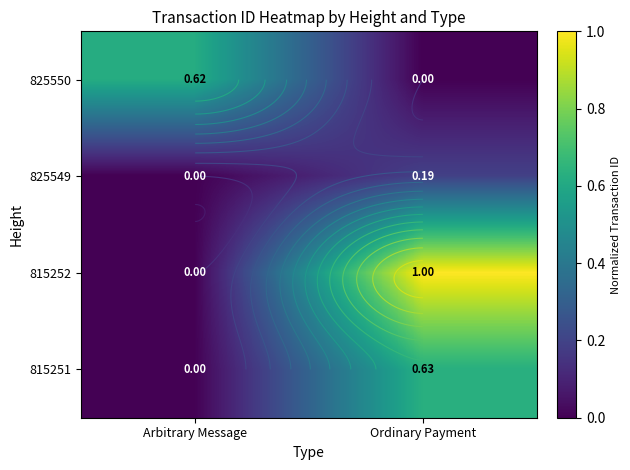

Is it true that 825550 equals 0.6 at Arbitrary Message?

True